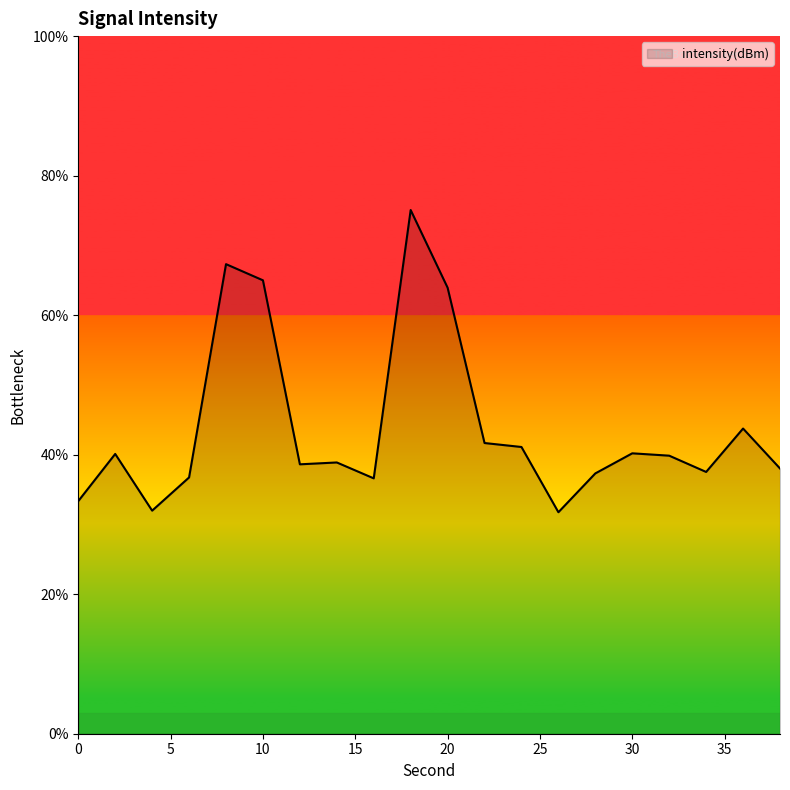

What is the smallest value displayed?

31.7